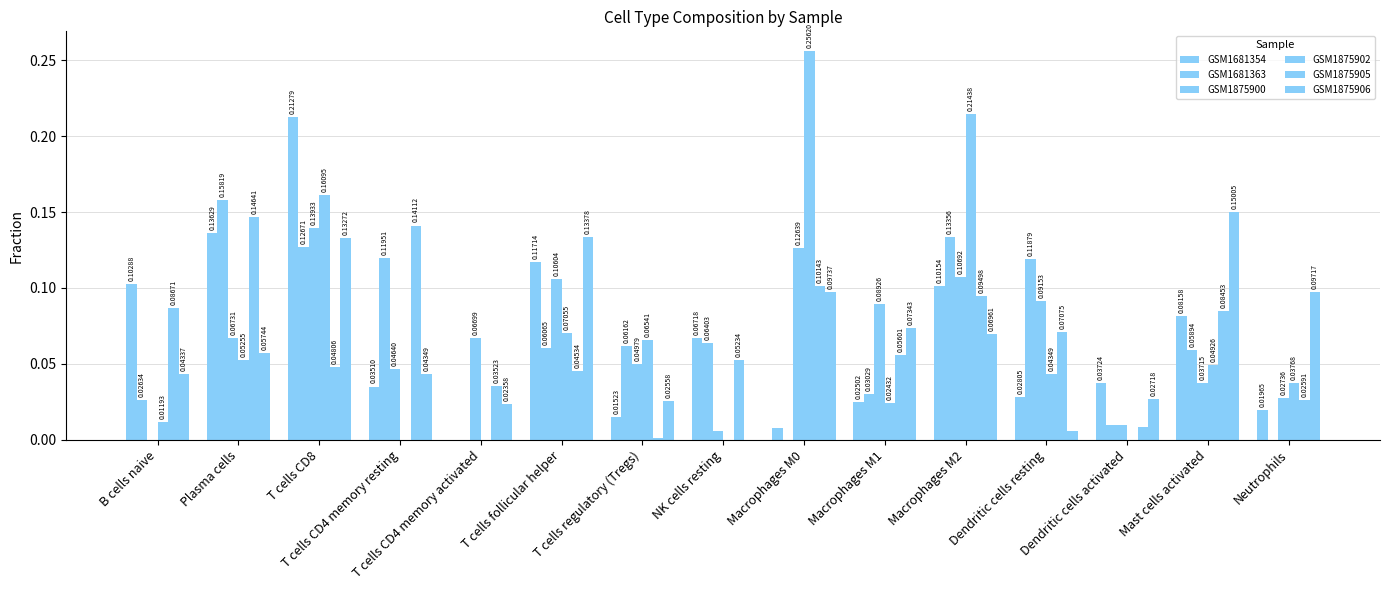

Rank the series by their maximum value, from lowest to highest.

GSM1875900, GSM1875905, GSM1875906, GSM1681363, GSM1681354, GSM1875902